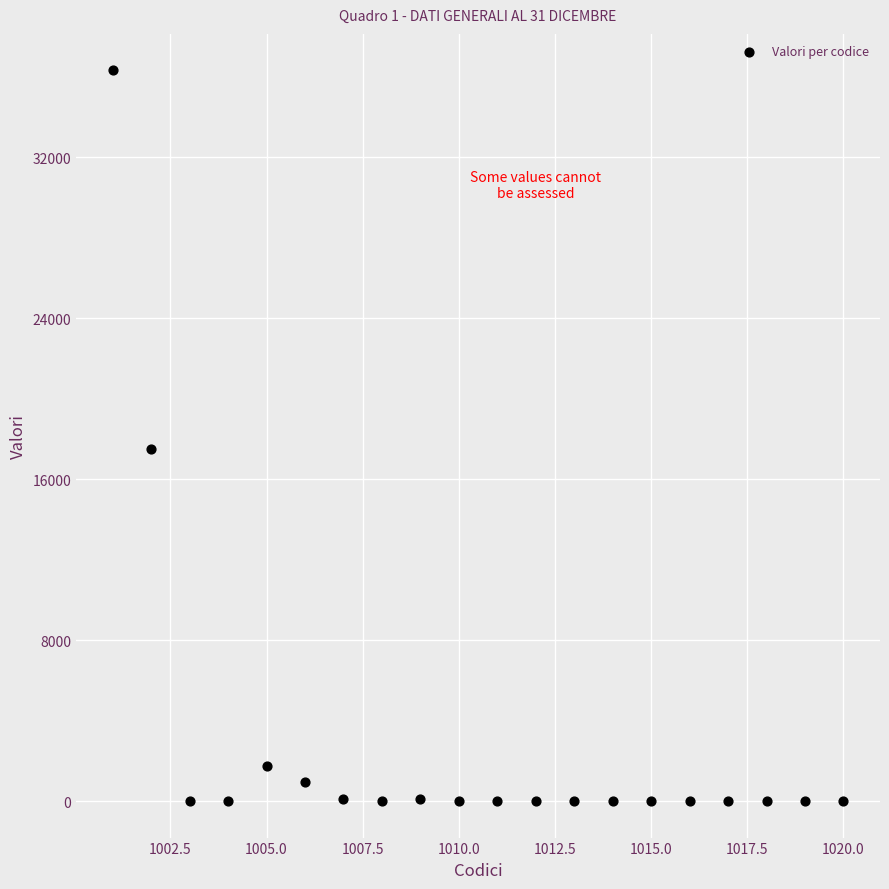

What Y value in the scatter plot is closest to 18156?

17514